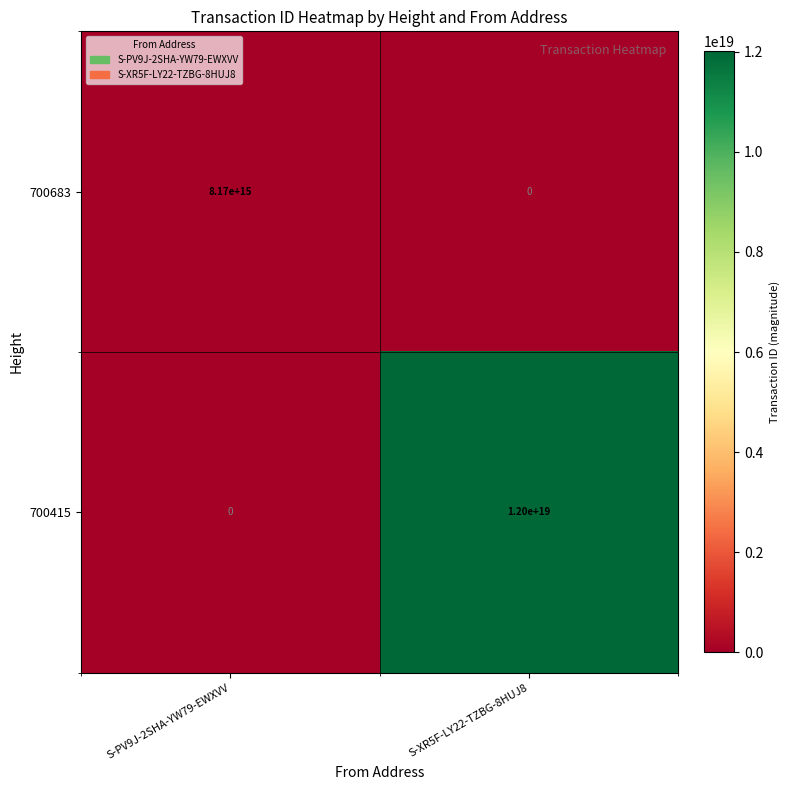

Which series has the largest range (max minus min)?

700415